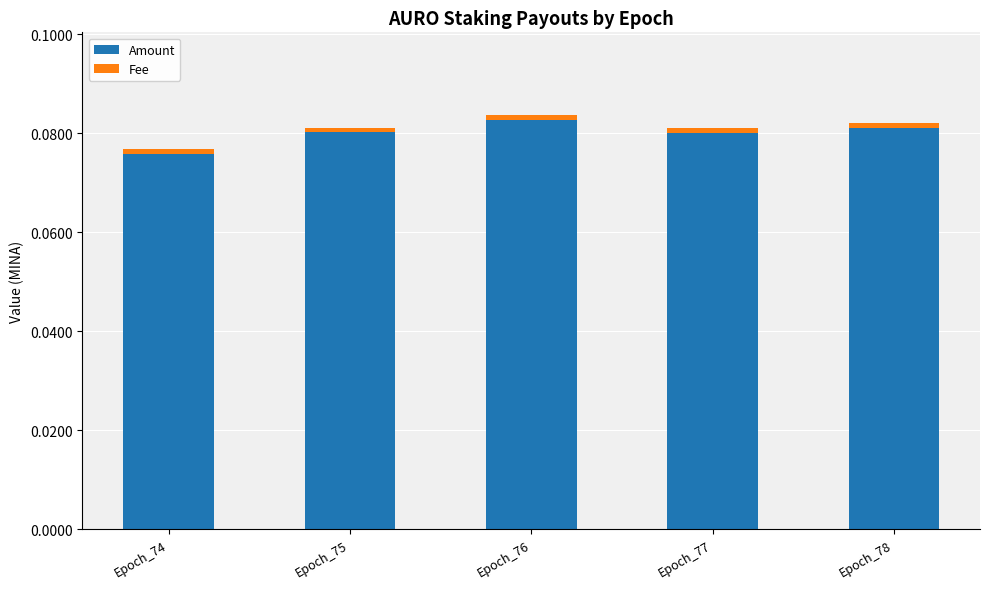

The Amount series shows 0.0 at Epoch_77. True or false?

False